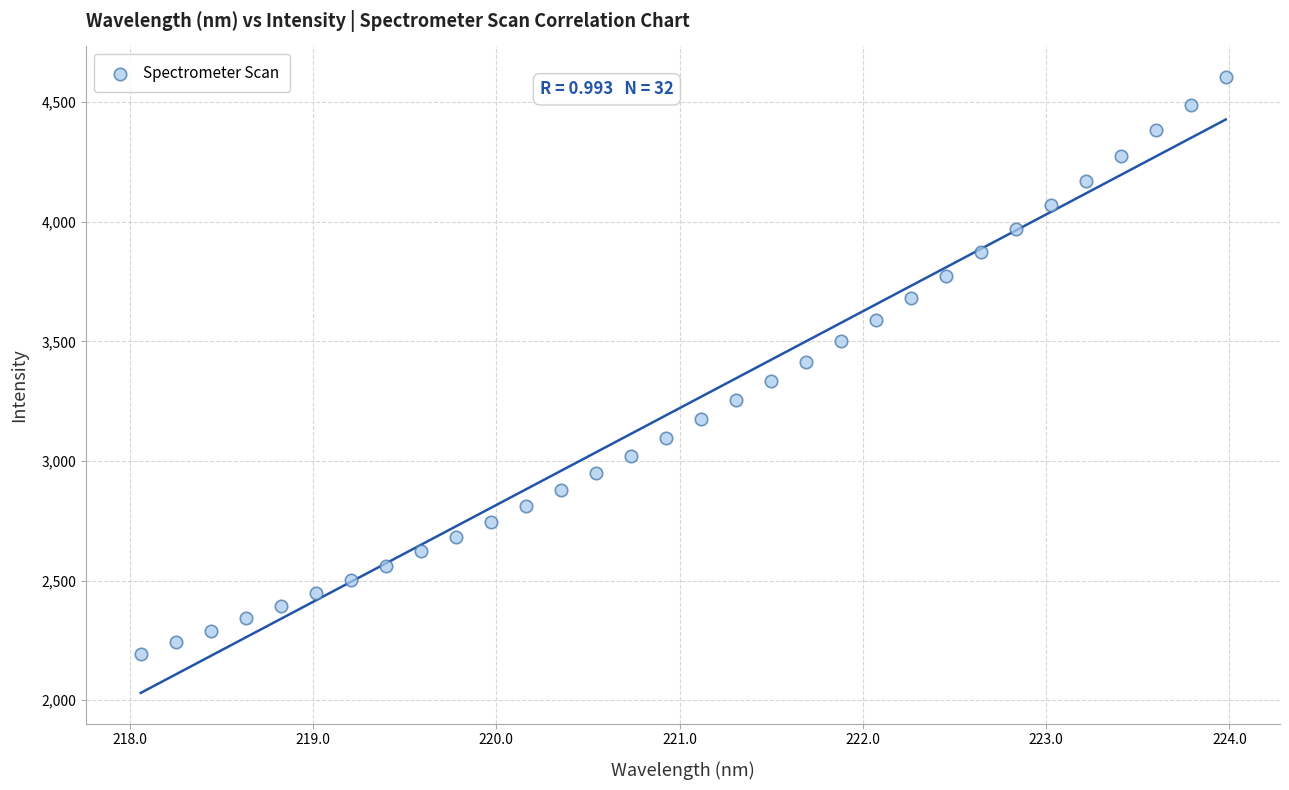

What is the range of X values (max minus min)?

5.9